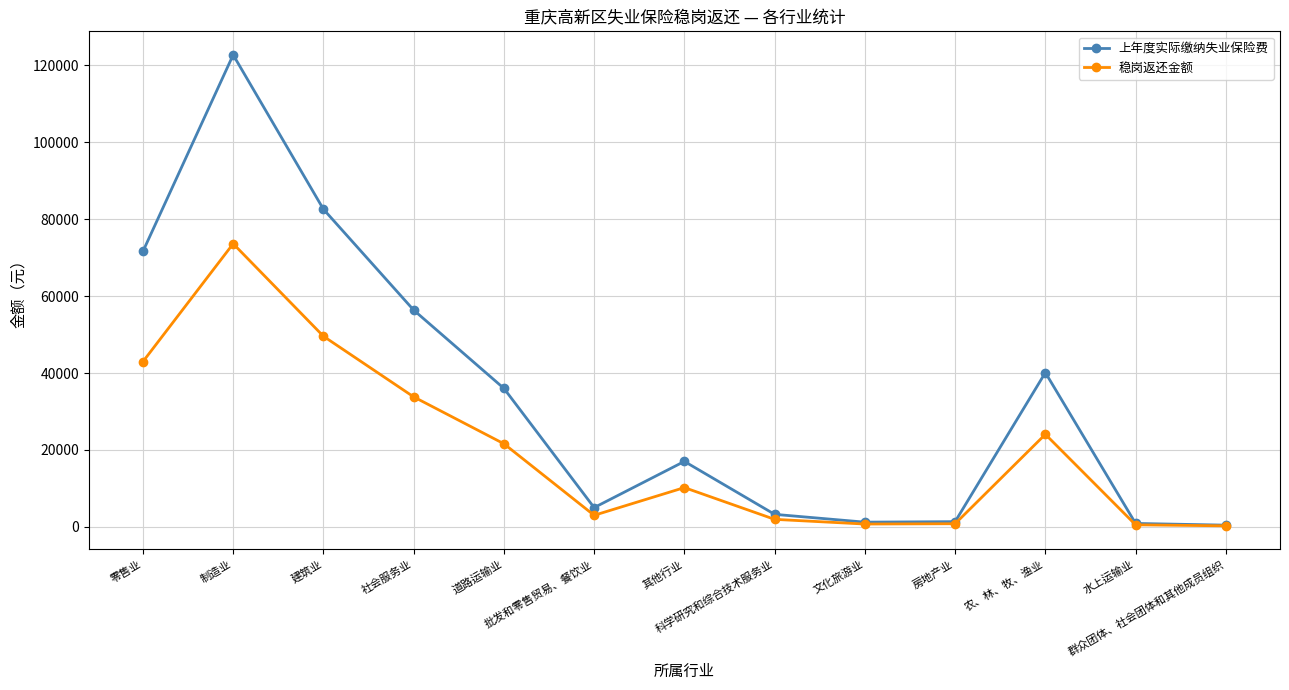

Is this an area chart (filled region under the line)?

No